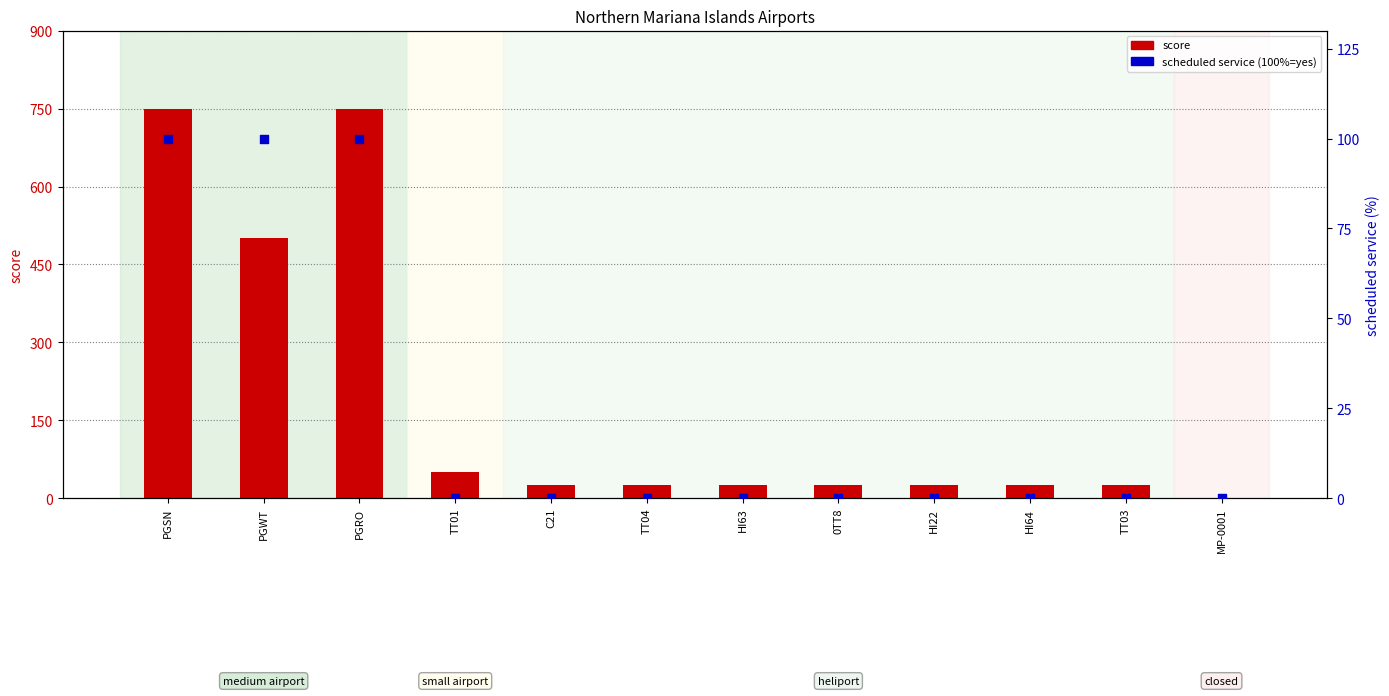

Which series has the largest total across all categories?

score